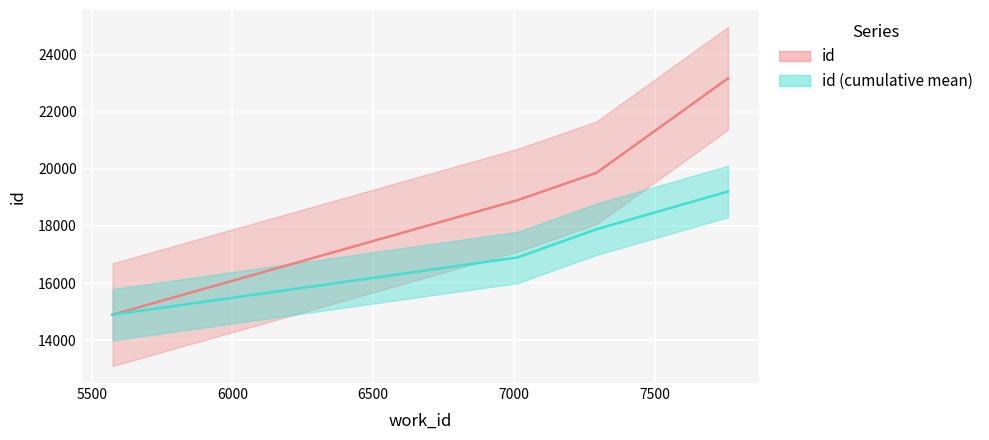

Read the value at 7293, to the nearest 100.

19900